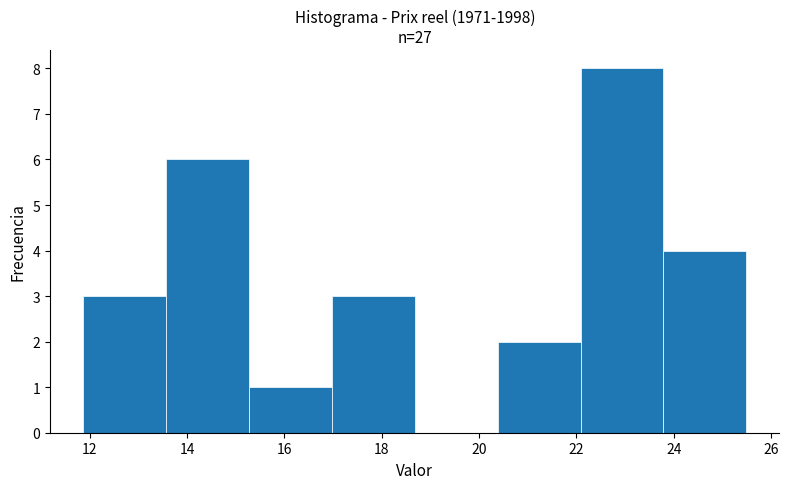

What is the height of the bar covering 17.0 to 18.6 on the x-axis? Neither the bar edges nor the heights are printed on the chart, so give them approximately, as read against the axes.

3